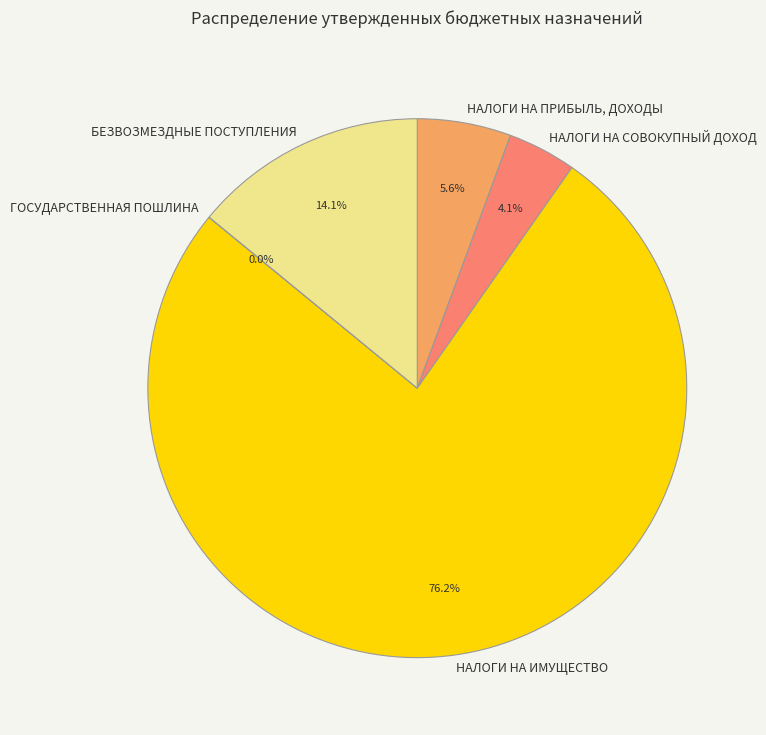

To the nearest percent, what is the average slice percentage?

20%